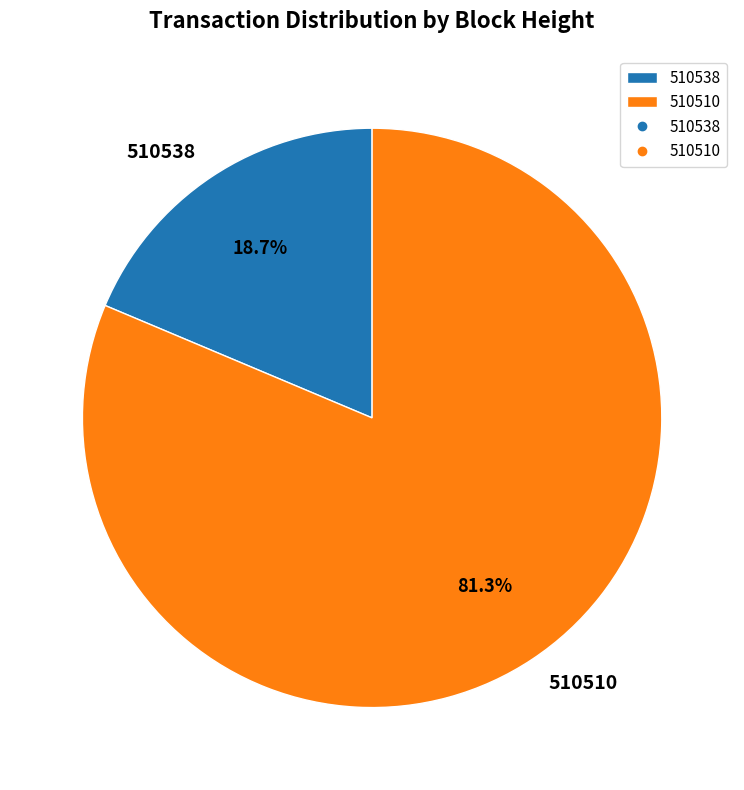

Which category has the smallest portion of the pie?

510538